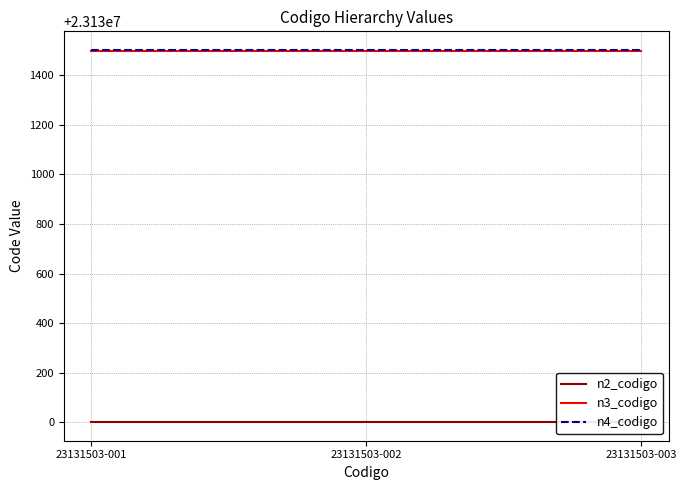

How many lines are shown in the chart?

3